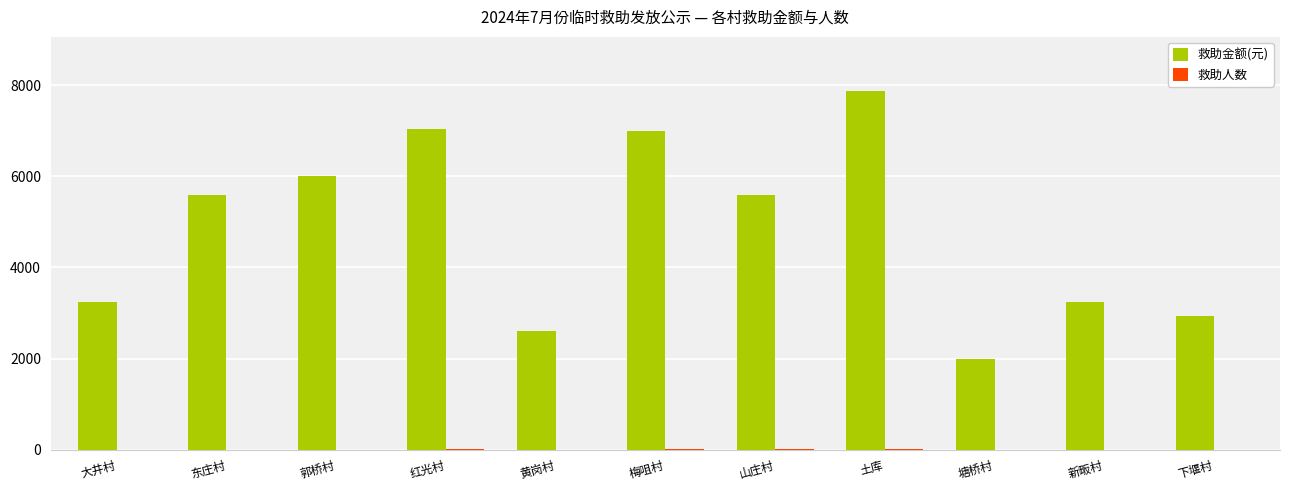

At which label does 救助金额(元) reach its peak?

土库